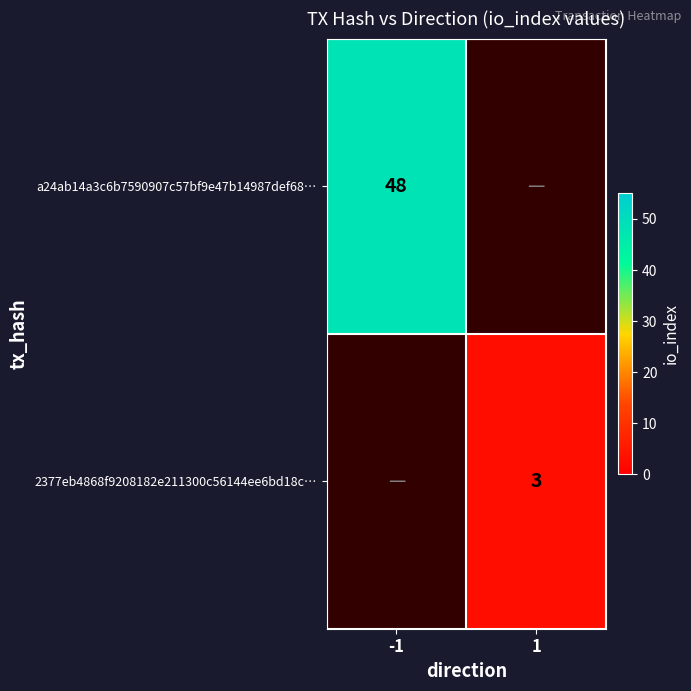

At which category does the chart reach its minimum across all series?

1